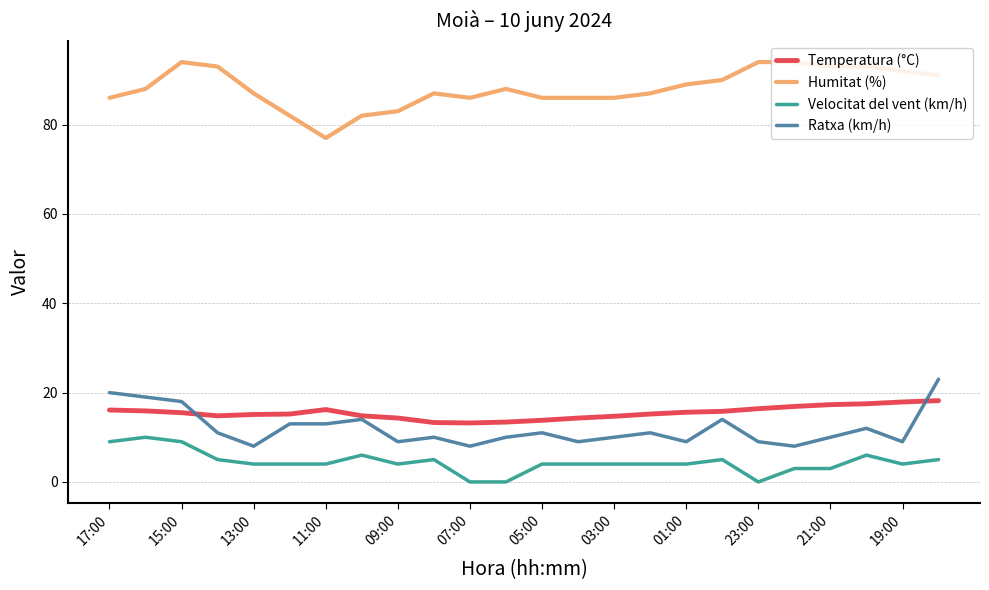

True or false: Temperatura (°C) and Velocitat del vent (km/h) cross at least once.

False